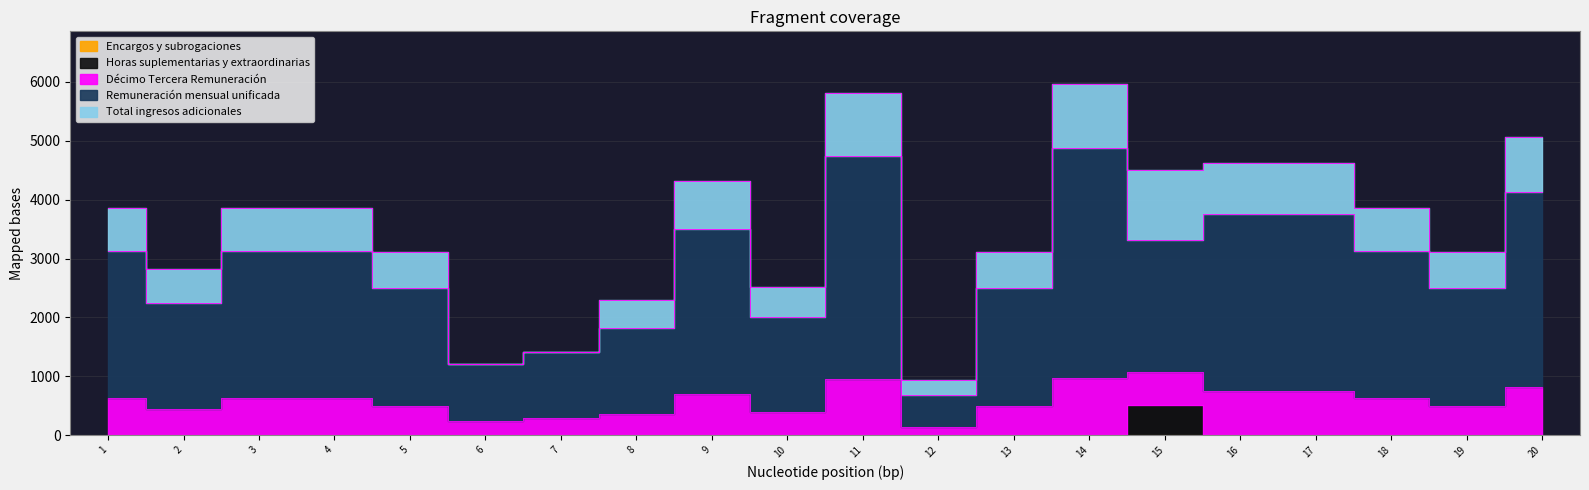

At which category does Horas suplementarias y extraordinarias reach its first local peak?

15